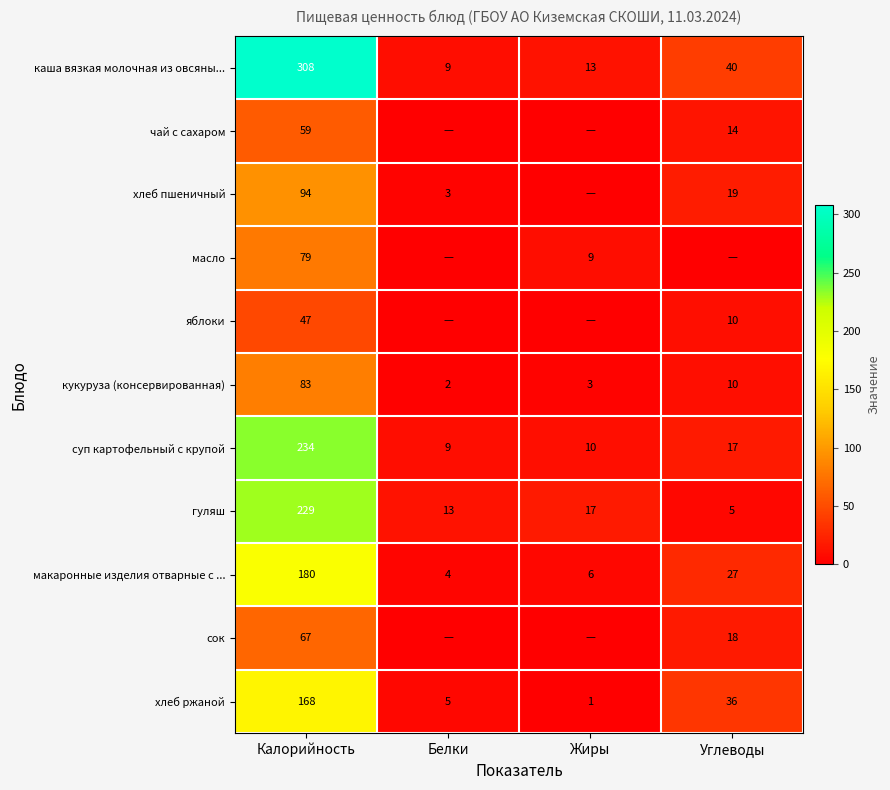

The суп картофельный с крупой series shows 14 at Белки. True or false?

False